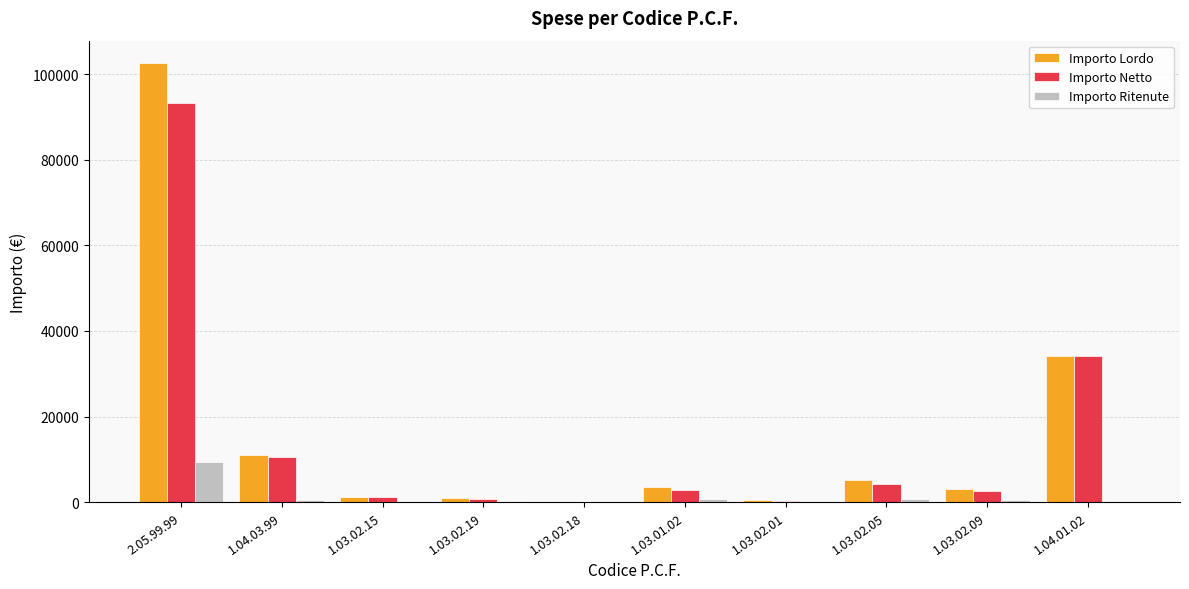

At which label is Importo Netto closest to 46696?

1.04.01.02